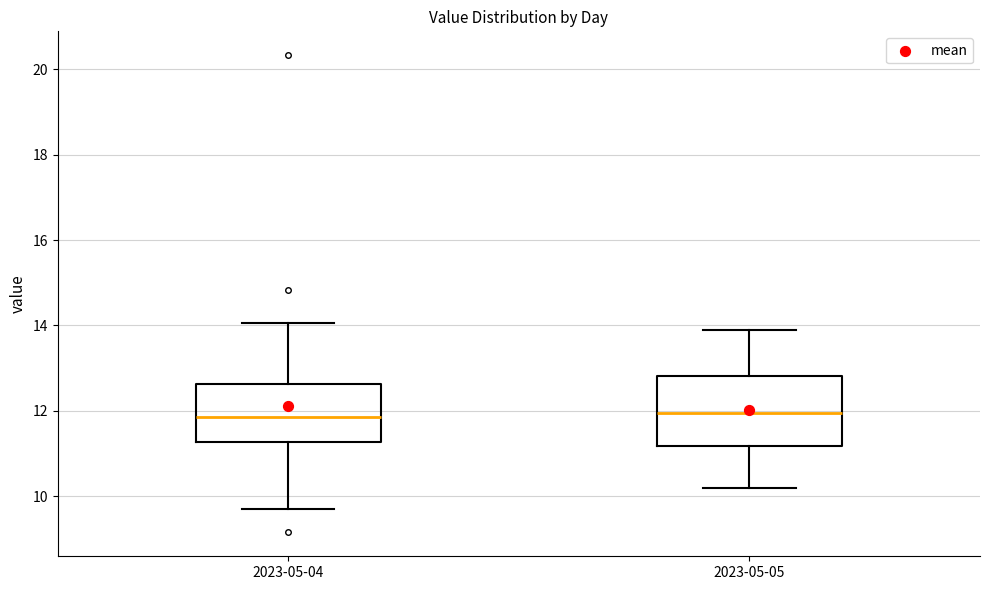

Reading left to right, read every box against the y-axis: the position of its median line, the range the box covers, and the ends of its whiskers. The values are not printed on the chart, so give them approximately, as read against the axis.

2023-05-04: median 11.8, box 11.2 to 12.6, whiskers 9.8 to 14.0
2023-05-05: median 12.0, box 11.2 to 12.8, whiskers 10.2 to 14.0